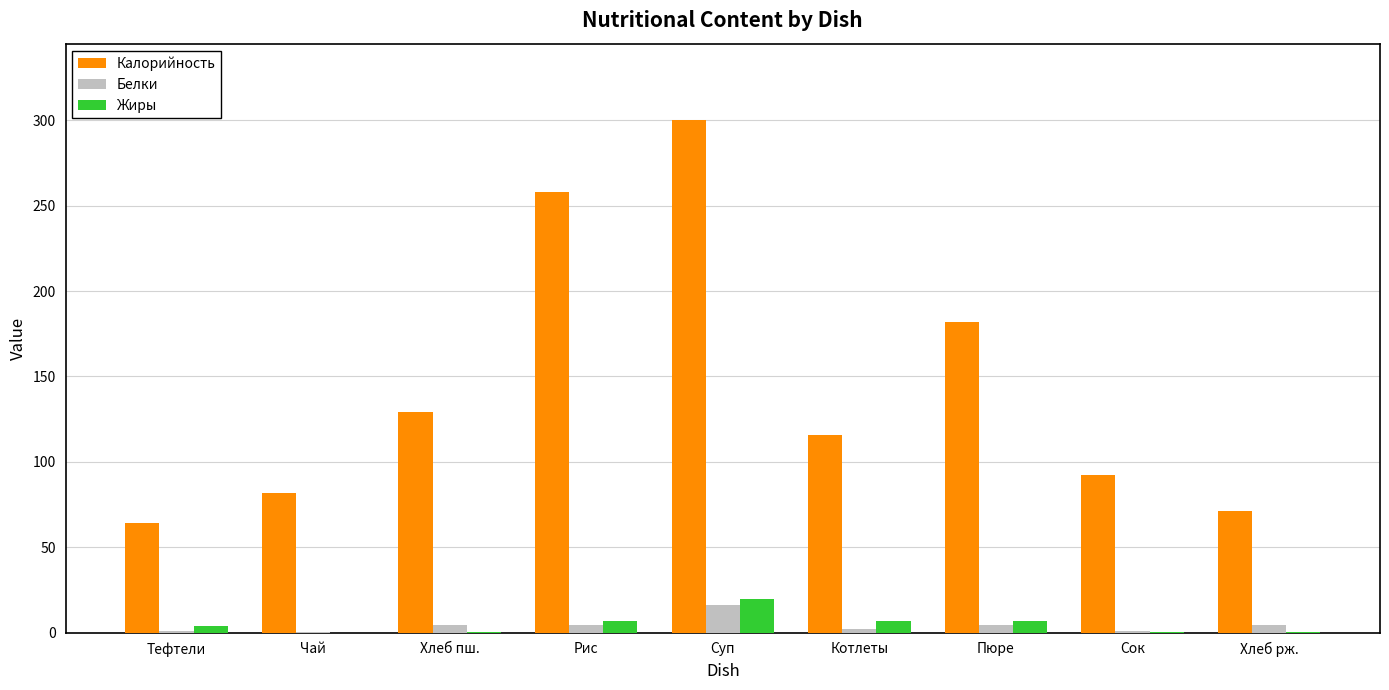

Is it true that Жиры equals 0.2 at Сок?

True